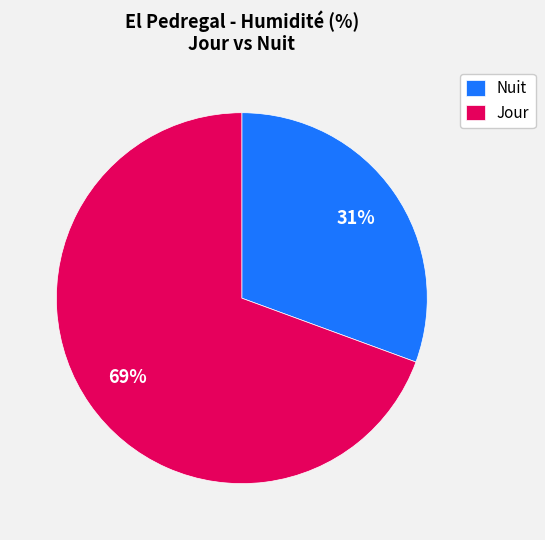

Between Nuit and Jour, which is larger?

Jour